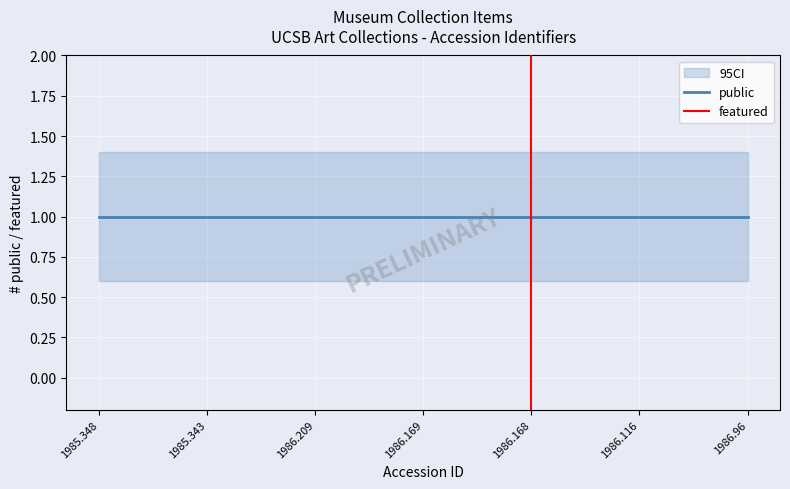

How many series are shown in this chart?

2